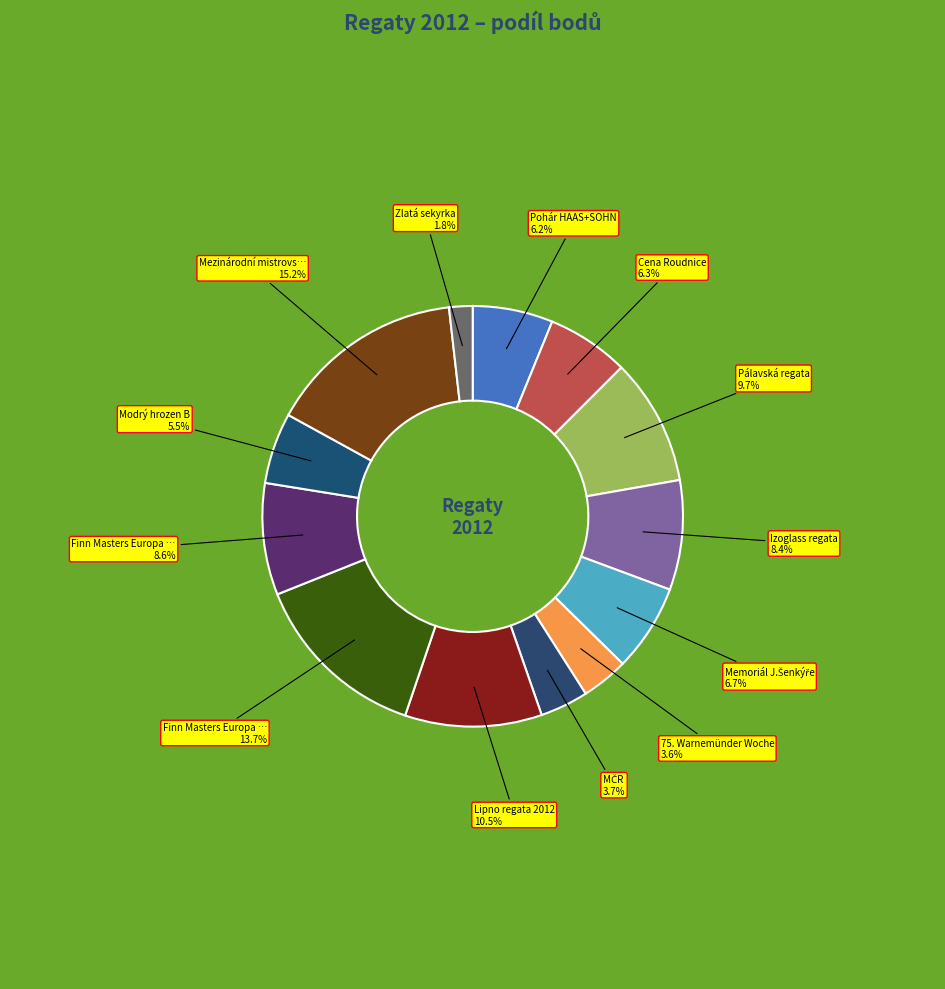

Rank the categories by value from highest to lowest.

Mezinárodní mistrovství Německa, Finn Masters Europa Cup 2012 (Tihany), Lipno regata 2012, Pálavská regata, Finn Masters Europa Cup 2012 (Balaton), Izoglass regata, Memoriál J.Šenkýře, Cena Roudnice, Pohár HAAS+SOHN, Modrý hrozen B, MČR, 75. Warnemünder Woche, Zlatá sekyrka